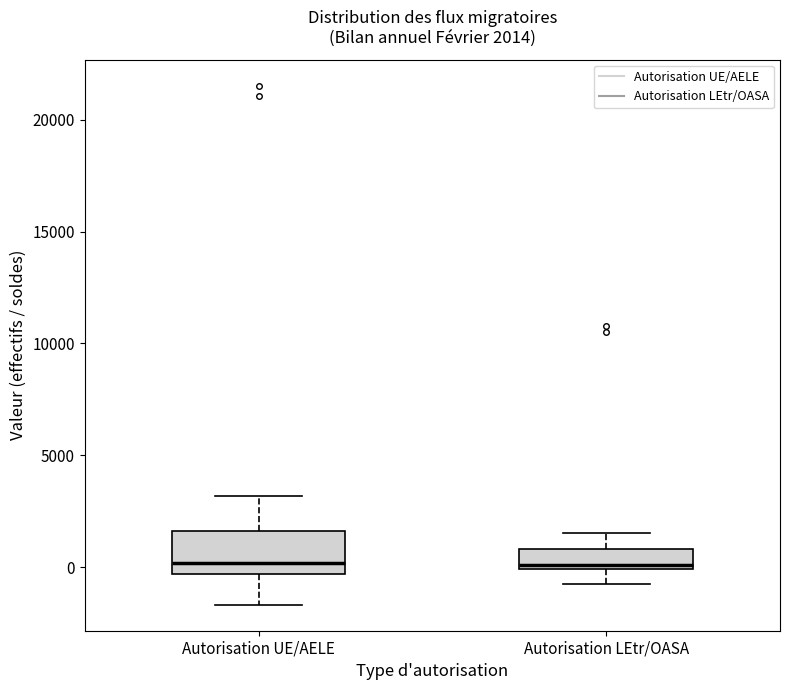

Which box is the tallest, from its lower edge to its upper edge?

Autorisation UE/AELE